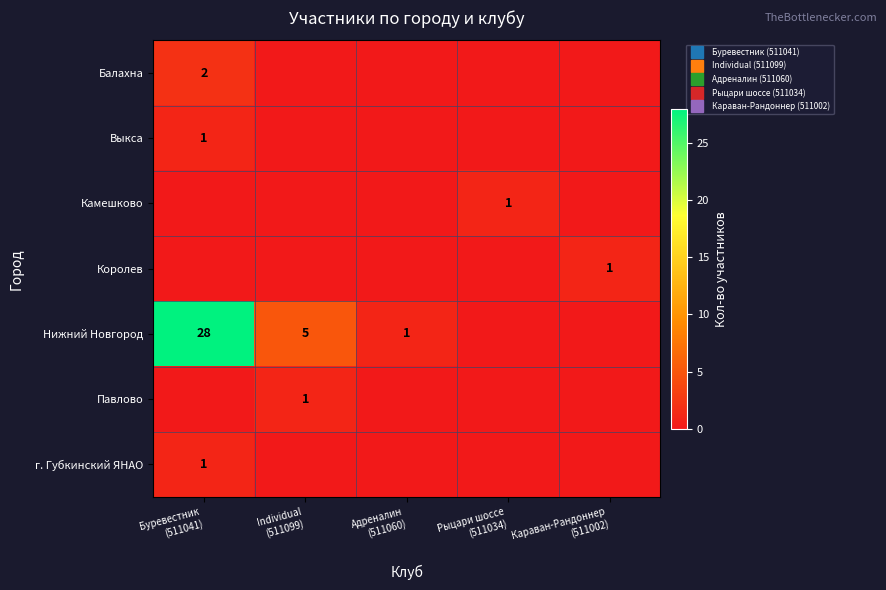

What is the difference between the maximum and minimum values in the Камешково series?

1